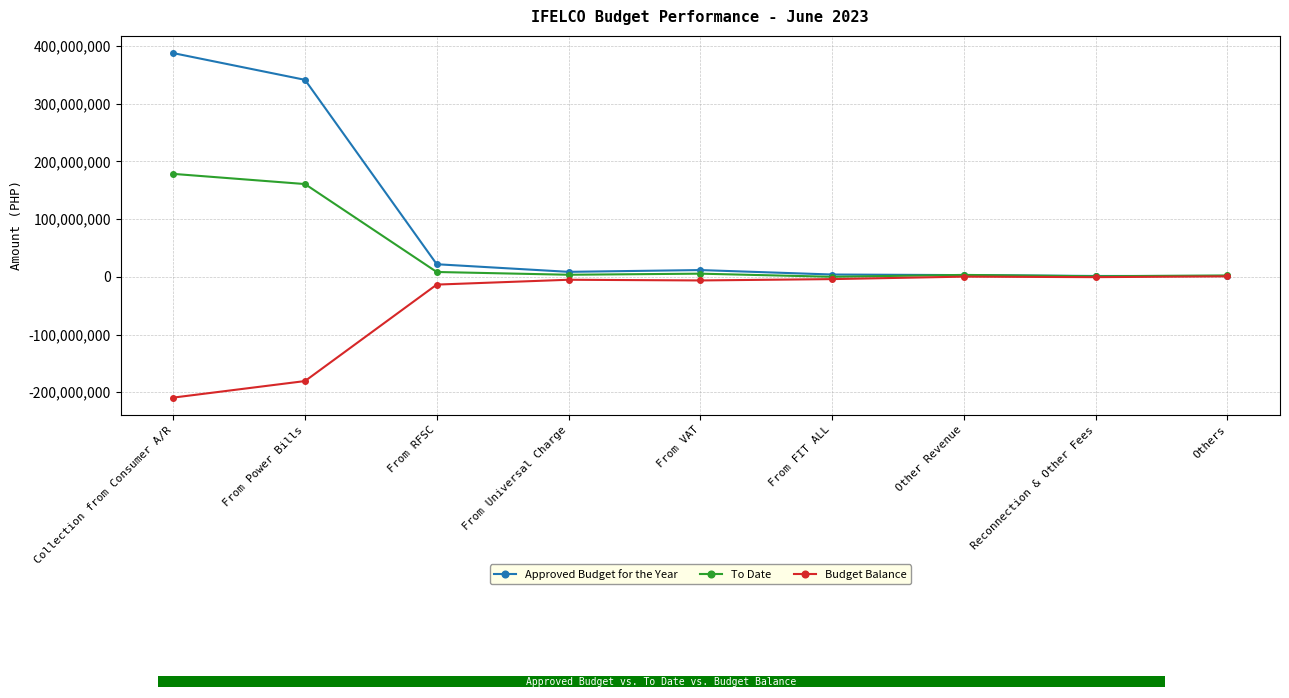

How many data points in Approved Budget for the Year are less than 8668699?

4